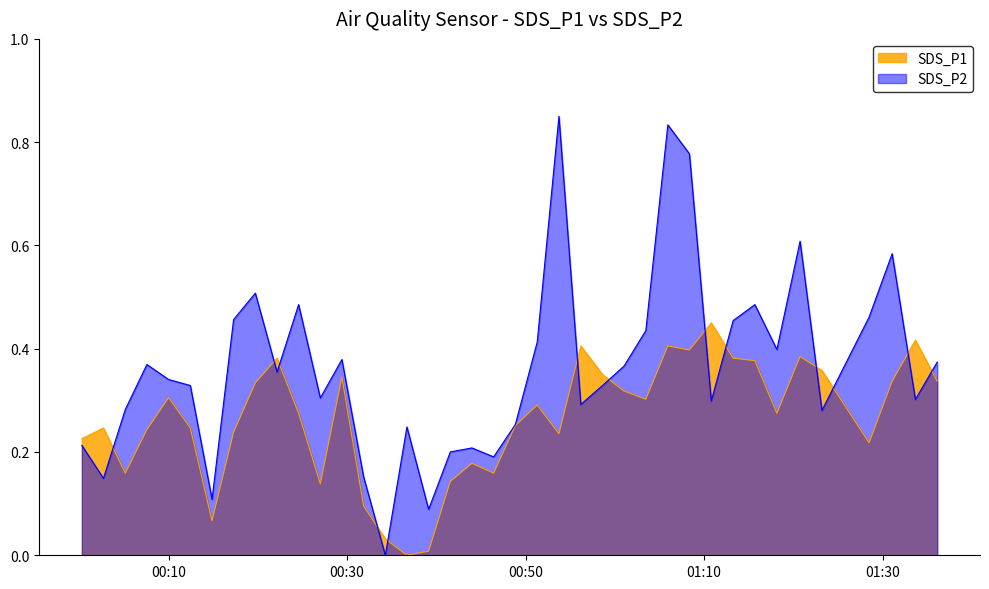

Is it true that SDS_P1 equals 0.3 at 2022/04/27 00:43:59?

False